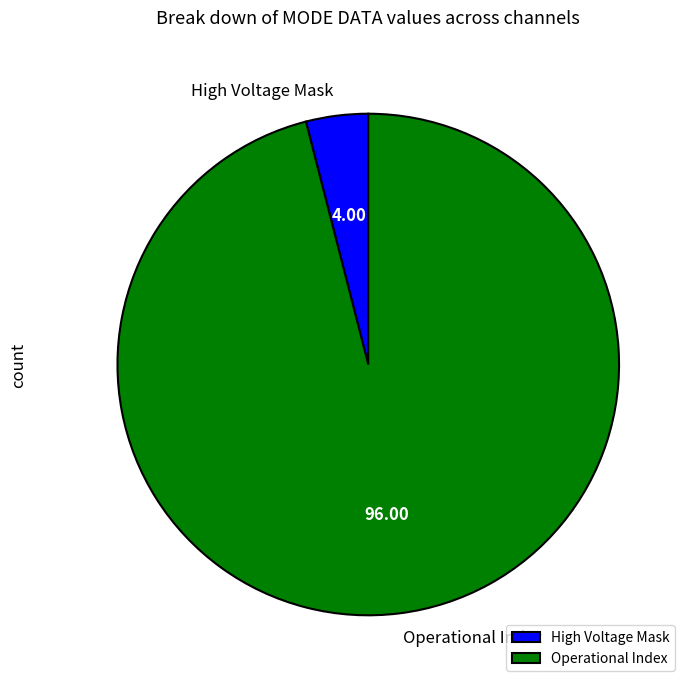

What is the ratio of the value at Operational Index to the value at High Voltage Mask?

24.0